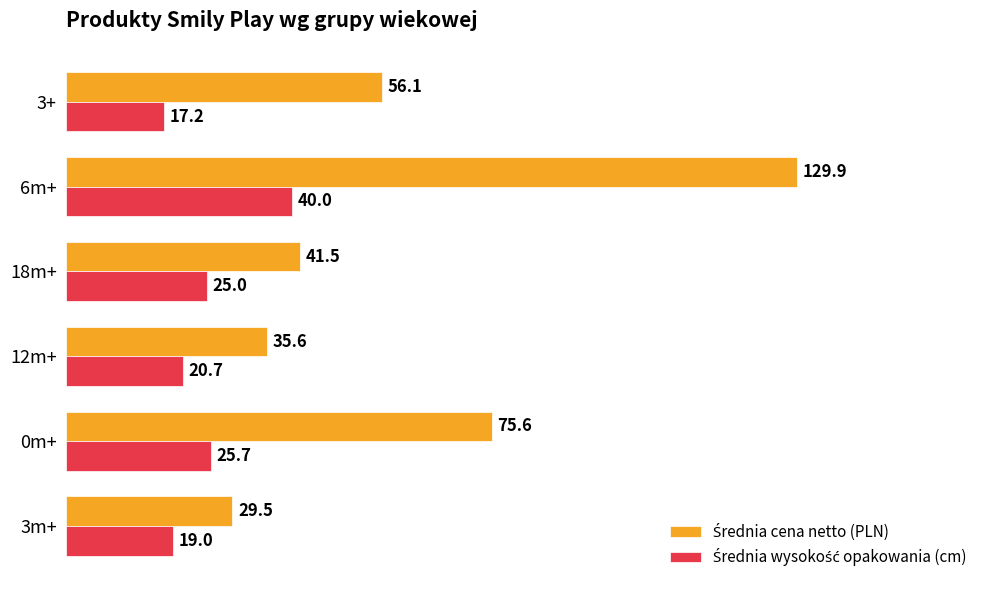

At which category does the chart reach its minimum across all series?

3+